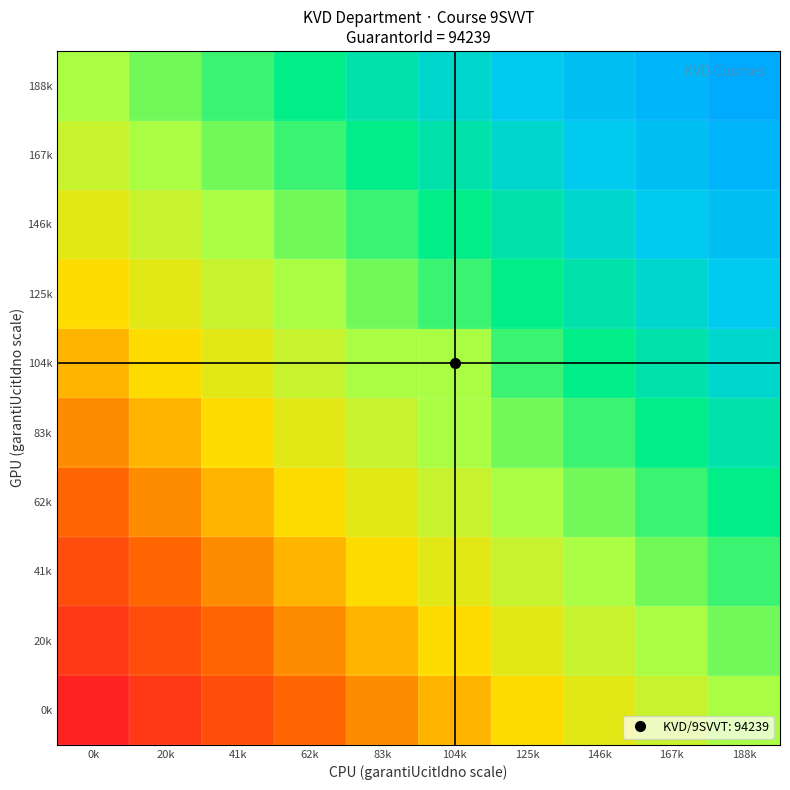

Reading left to right, list all the values displayed in this chart.

0k: 0k=0.0	20k=10471.0	41k=20942.0	62k=31413.0	83k=41884.0	104k=52355.0	125k=62826.0	146k=73297.0	167k=83768.0	188k=94239.0
20k: 0k=10471.0	20k=20942.0	41k=31413.0	62k=41884.0	83k=52355.0	104k=62826.0	125k=73297.0	146k=83768.0	167k=94239.0	188k=104710.0
41k: 0k=20942.0	20k=31413.0	41k=41884.0	62k=52355.0	83k=62826.0	104k=73297.0	125k=83768.0	146k=94239.0	167k=104710.0	188k=115181.0
62k: 0k=31413.0	20k=41884.0	41k=52355.0	62k=62826.0	83k=73297.0	104k=83768.0	125k=94239.0	146k=104710.0	167k=115181.0	188k=125652.0
83k: 0k=41884.0	20k=52355.0	41k=62826.0	62k=73297.0	83k=83768.0	104k=94239.0	125k=104710.0	146k=115181.0	167k=125652.0	188k=136123.0
104k: 0k=52355.0	20k=62826.0	41k=73297.0	62k=83768.0	83k=94239.0	104k=94239.0	125k=115181.0	146k=125652.0	167k=136123.0	188k=146594.0
125k: 0k=62826.0	20k=73297.0	41k=83768.0	62k=94239.0	83k=104710.0	104k=115181.0	125k=125652.0	146k=136123.0	167k=146594.0	188k=157065.0
146k: 0k=73297.0	20k=83768.0	41k=94239.0	62k=104710.0	83k=115181.0	104k=125652.0	125k=136123.0	146k=146594.0	167k=157065.0	188k=167536.0
167k: 0k=83768.0	20k=94239.0	41k=104710.0	62k=115181.0	83k=125652.0	104k=136123.0	125k=146594.0	146k=157065.0	167k=167536.0	188k=178007.0
188k: 0k=94239.0	20k=104710.0	41k=115181.0	62k=125652.0	83k=136123.0	104k=146594.0	125k=157065.0	146k=167536.0	167k=178007.0	188k=188478.0